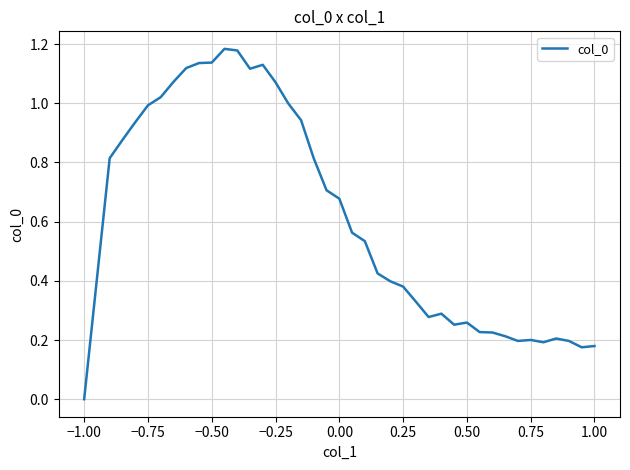

How many lines are shown in the chart?

1